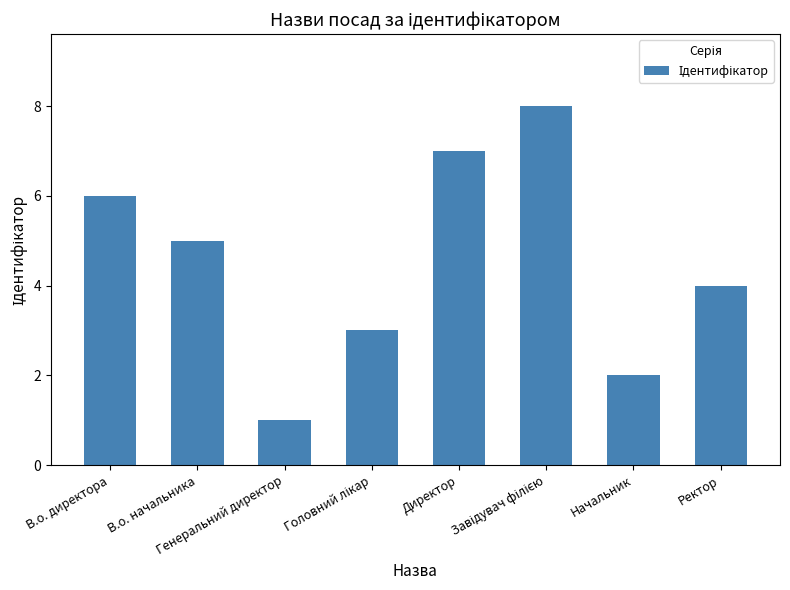

At which label does the data first exceed 5?

В.о. директора